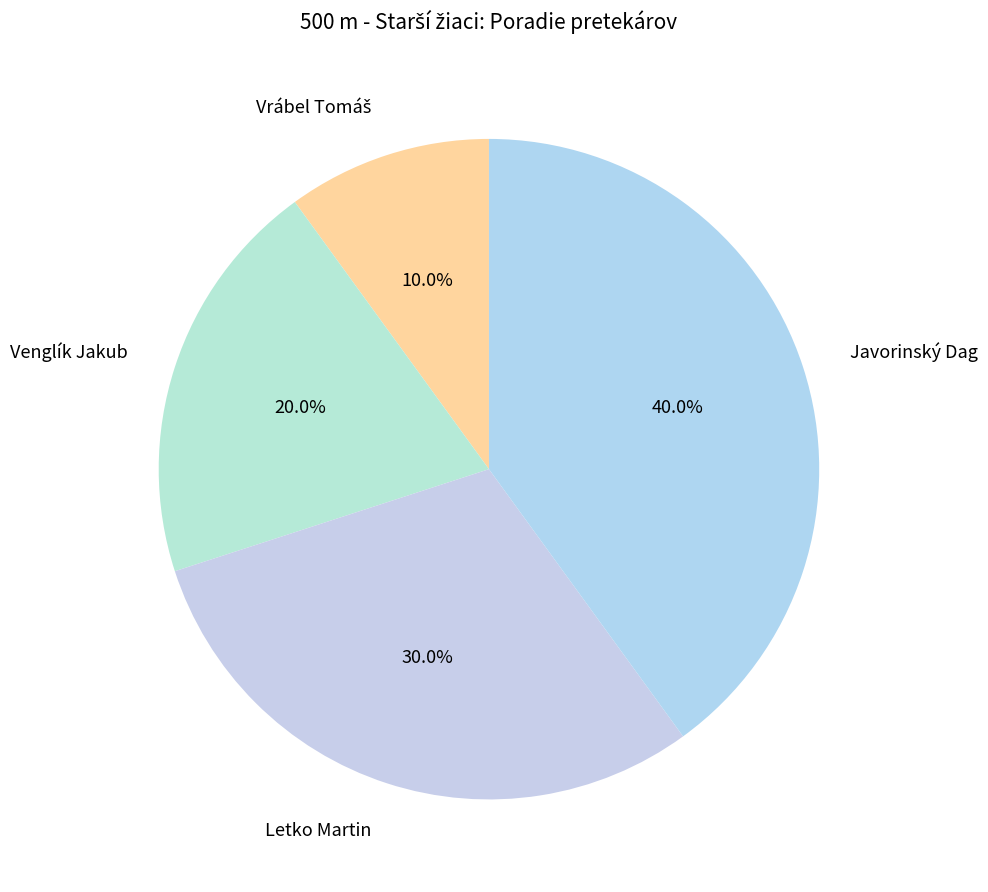

Is it true that Javorinský Dag is 40% of the pie?

True